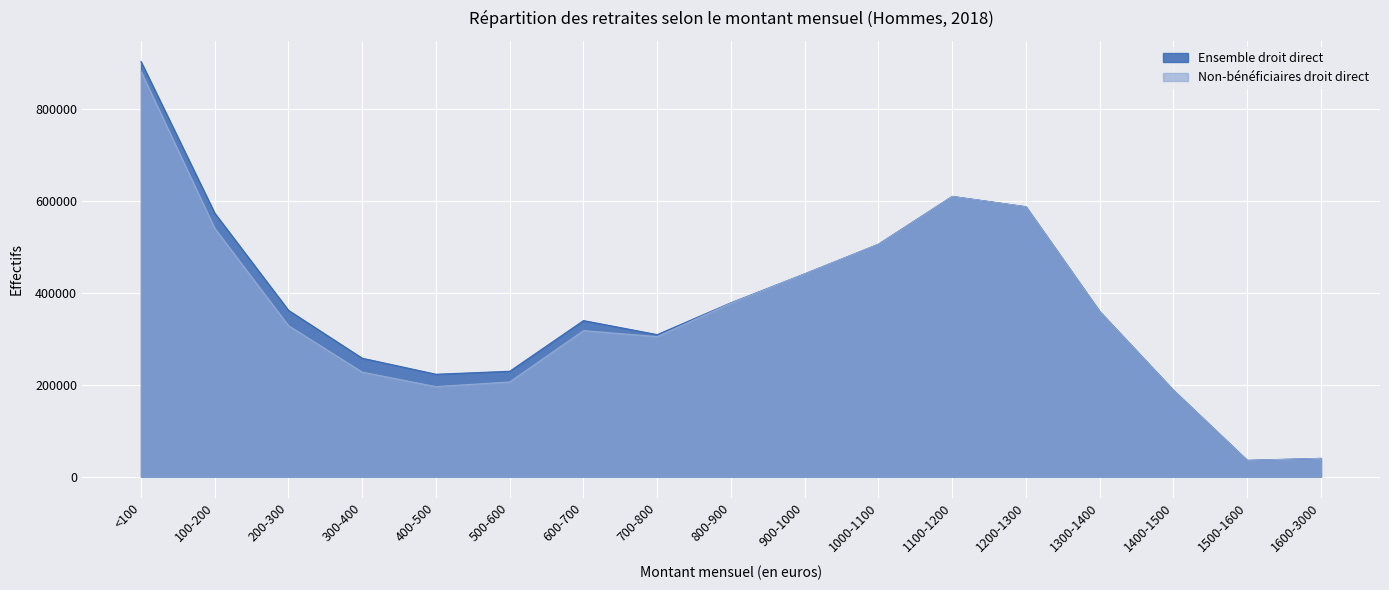

What is the label of the 5th point from the left?

400-500